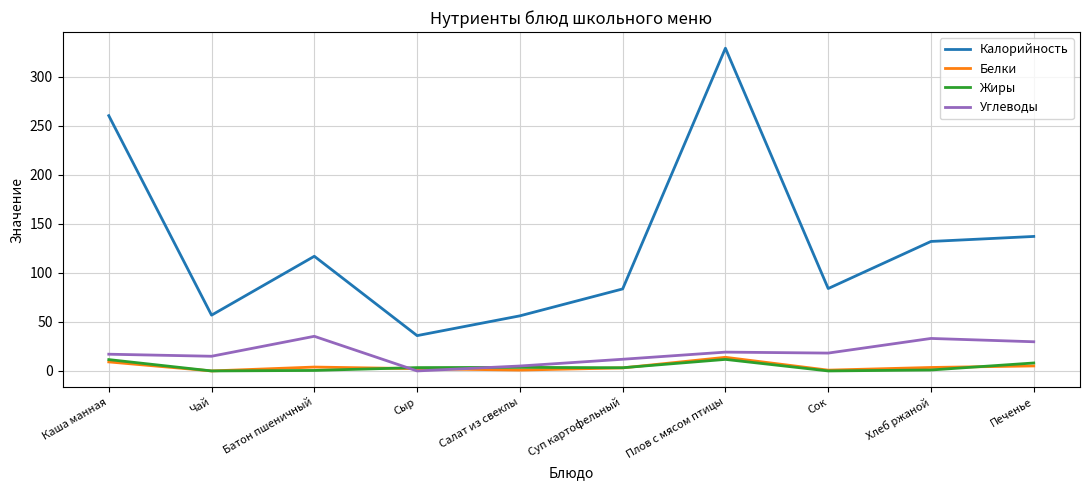

After their last crossing, which series has the higher values: Белки or Углеводы?

Углеводы